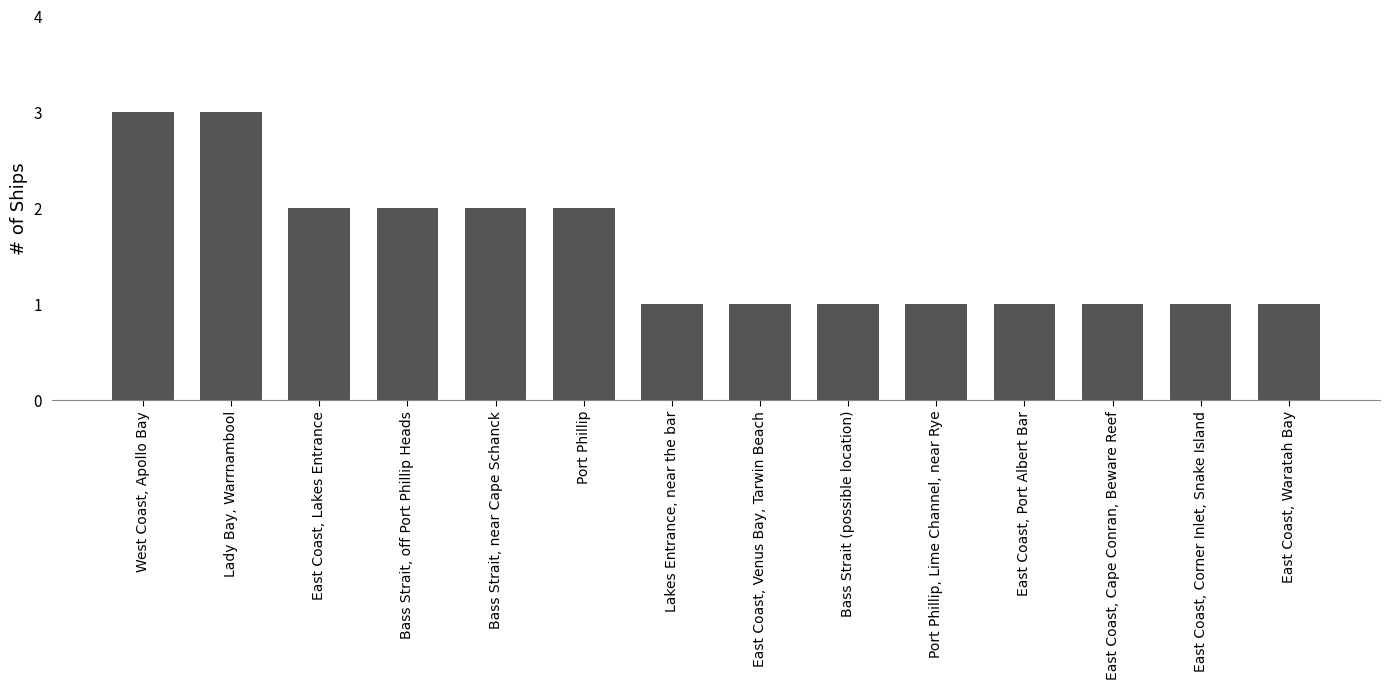

Reading left to right, list all the values displayed in this chart.

3	3	2	2	2	2	1	1	1	1	1	1	1	1